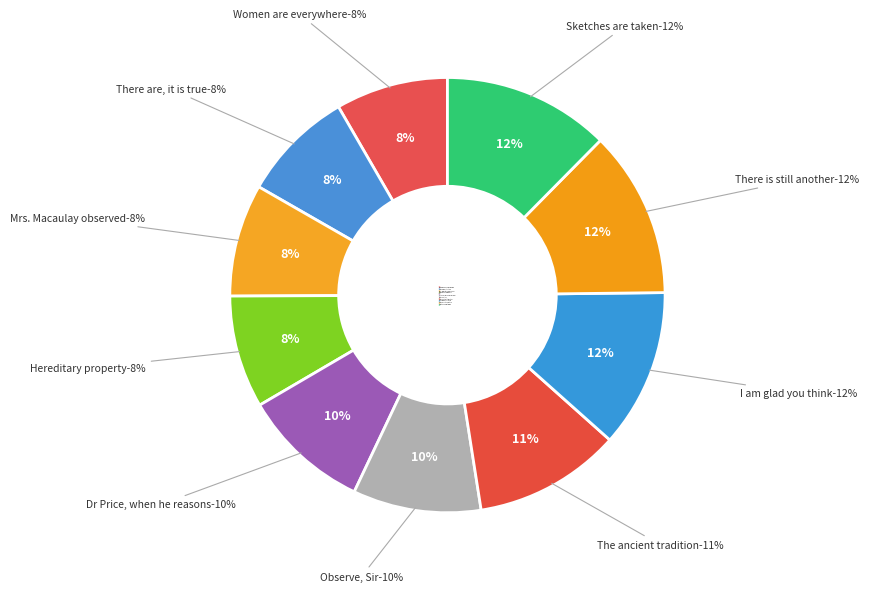

Count the number of slices in the pie.

10